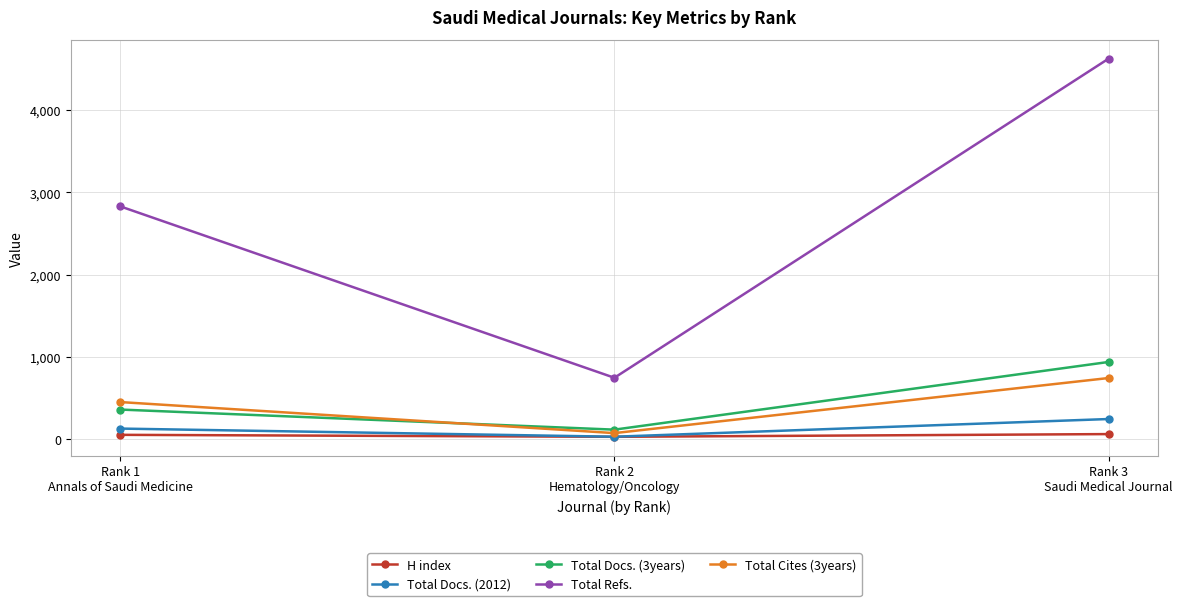

At how many categories does at least one series exceed 1999?

2